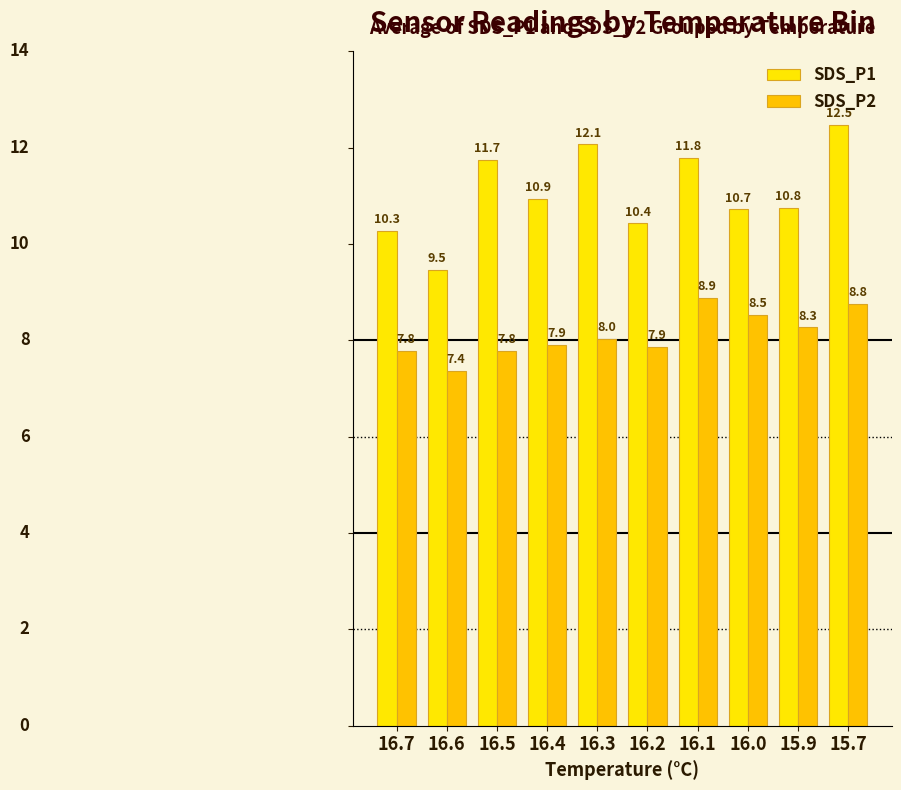

Rank the categories by SDS_P2 value from lowest to highest.

16.6, 16.7, 16.5, 16.2, 16.4, 16.3, 15.9, 16.0, 15.7, 16.1